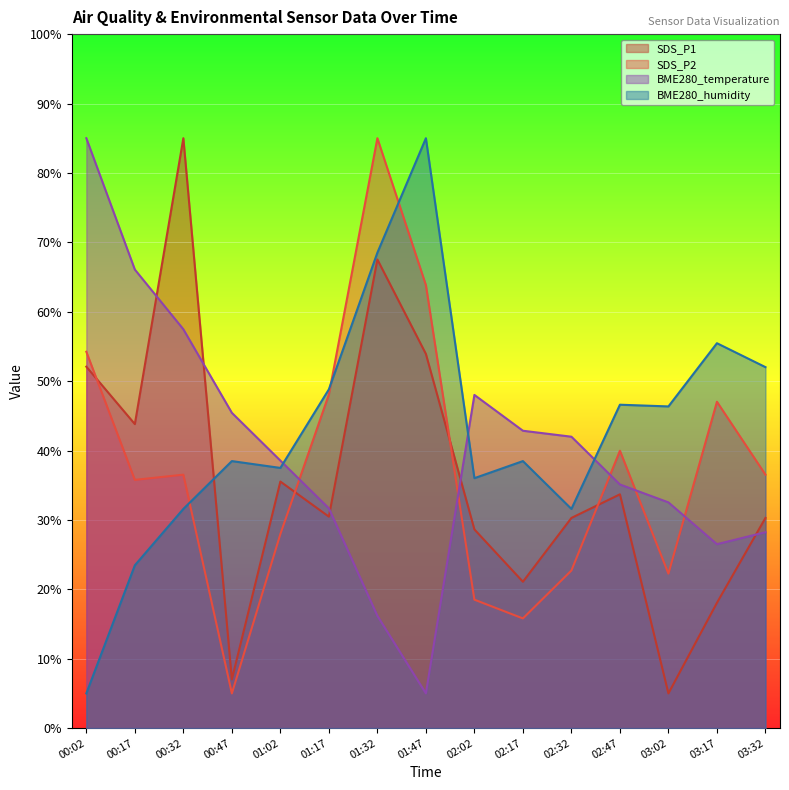

Reading left to right, list all the values displayed in this chart.

SDS_P1: 00:02=52.1	00:17=43.8	00:32=85.0	00:47=7.0	01:02=35.5	01:17=30.5	01:32=67.5	01:47=53.9	02:02=28.6	02:17=21.1	02:32=30.3	02:47=33.7	03:02=5.0	03:17=18.1	03:32=30.3
SDS_P2: 00:02=54.2	00:17=35.8	00:32=36.5	00:47=5.0	01:02=28.0	01:17=48.1	01:32=85.0	01:47=63.8	02:02=18.5	02:17=15.8	02:32=22.7	02:47=40.0	03:02=22.3	03:17=47.0	03:32=36.5
BME280_temperature: 00:02=85.0	00:17=66.1	00:32=57.5	00:47=45.4	01:02=38.5	01:17=31.7	01:32=16.2	01:47=5.0	02:02=48.0	02:17=42.8	02:32=42.0	02:47=35.1	03:02=32.5	03:17=26.5	03:32=28.2
BME280_humidity: 00:02=5.0	00:17=23.5	00:32=31.6	00:47=38.5	01:02=37.5	01:17=48.8	01:32=68.5	01:47=85.0	02:02=36.0	02:17=38.5	02:32=31.6	02:47=46.6	03:02=46.4	03:17=55.5	03:32=52.0